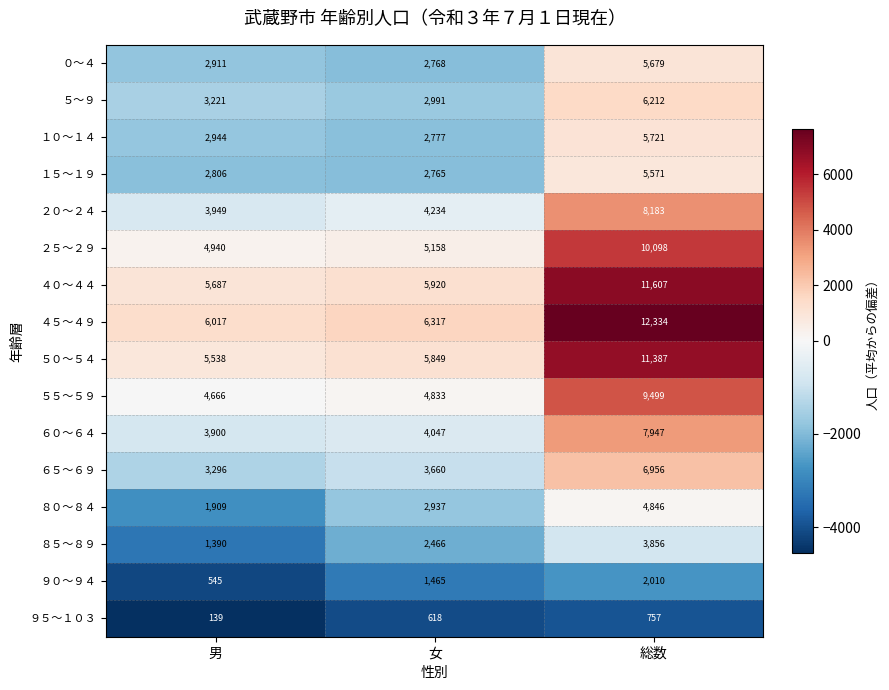

Which series has the largest total across all categories?

４５～４９